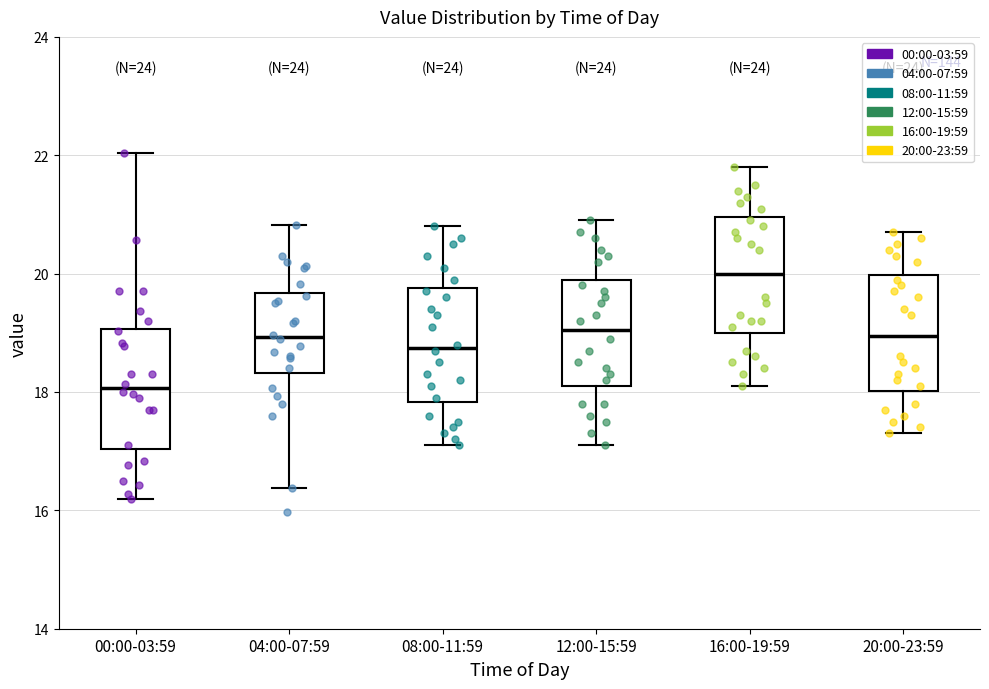

Reading left to right, read every box against the y-axis: the position of its median line, the range the box covers, and the ends of its whiskers. The values are not printed on the chart, so give them approximately, as read against the axis.

00:00-03:59: median 18.0, box 17.0 to 19.0, whiskers 16.2 to 22.0
04:00-07:59: median 19.0, box 18.4 to 19.6, whiskers 16.4 to 20.8
08:00-11:59: median 18.8, box 17.8 to 19.8, whiskers 17.2 to 20.8
12:00-15:59: median 19.0, box 18.2 to 20.0, whiskers 17.2 to 21.0
16:00-19:59: median 20.0, box 19.0 to 21.0, whiskers 18.2 to 21.8
20:00-23:59: median 19.0, box 18.0 to 20.0, whiskers 17.4 to 20.8